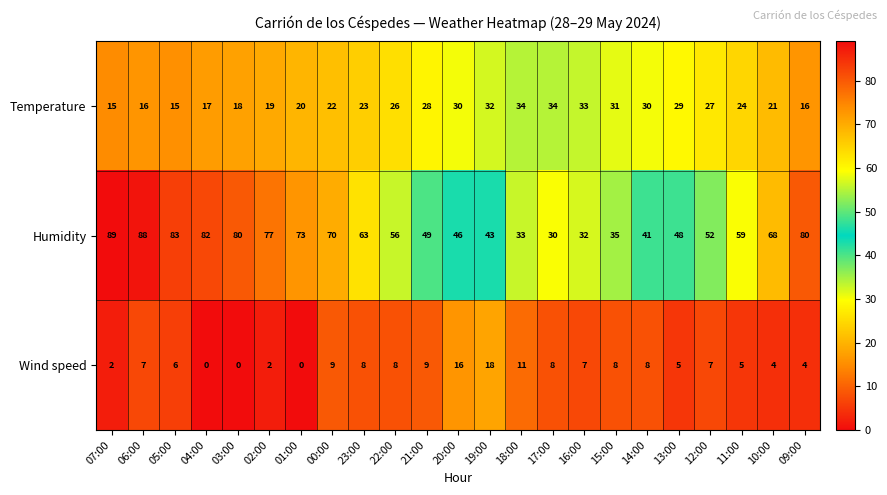

Rank the series at 21:00 from lowest to highest value.

Wind speed, Temperature, Humidity